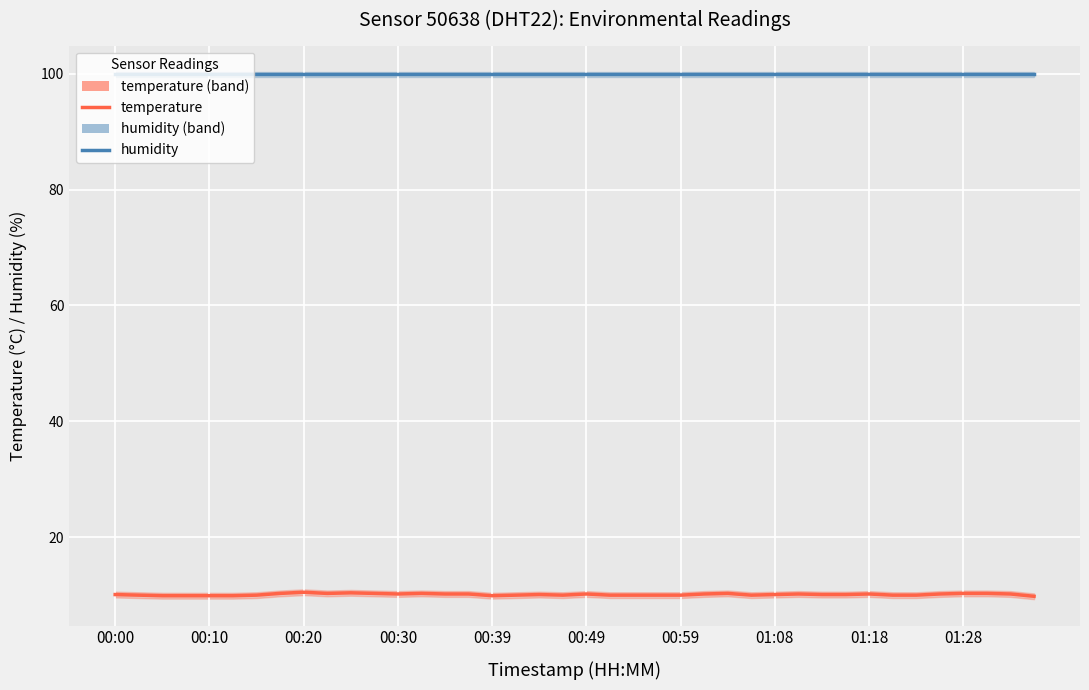

How many data points in temperature are above 10?

23